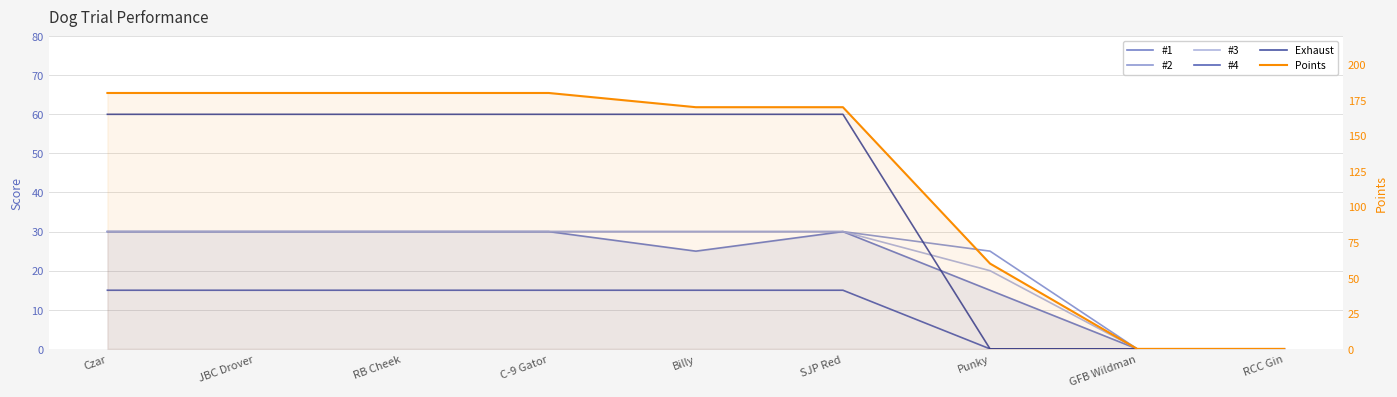

What is the value of the #1 point at the 4th from the left?

30